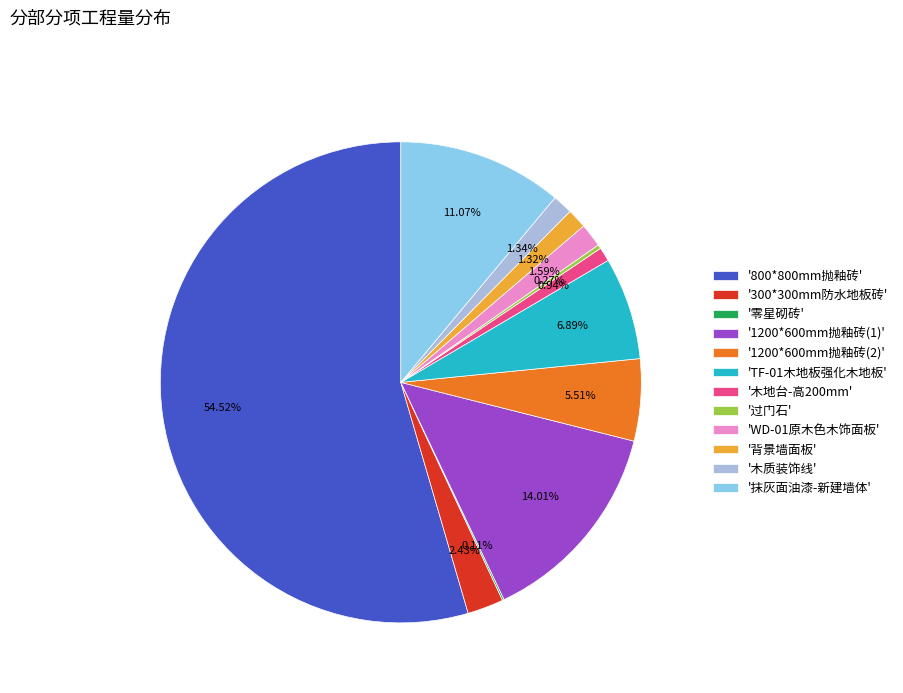

Does '1200*600mm抛釉砖(1)' represent more than half of the total?

No